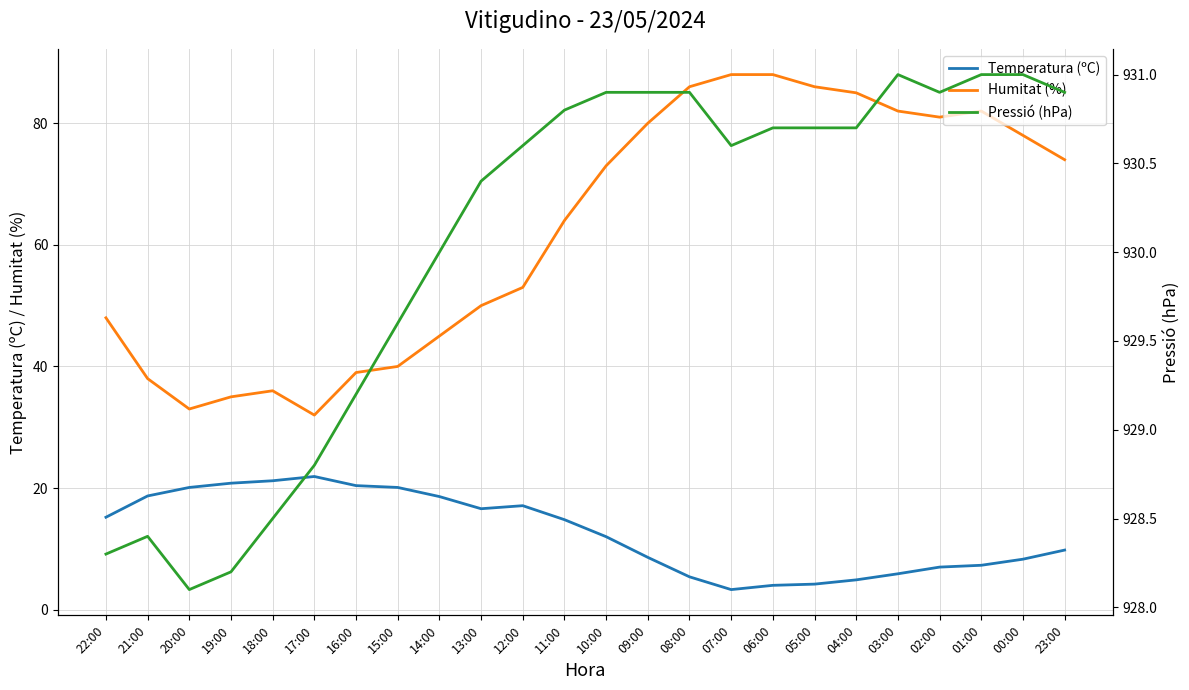

Between 14:00 and 09:00, which series saw the biggest shift?

Humitat (%)